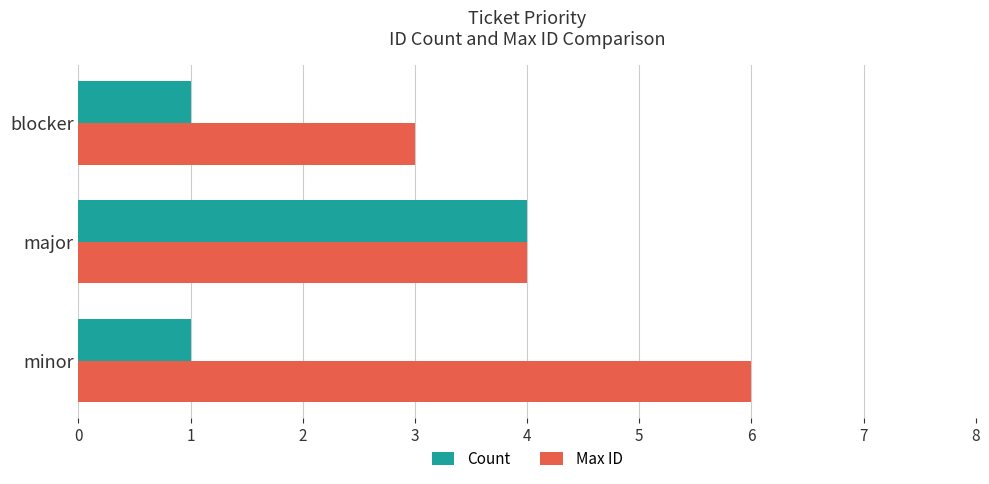

What is the approximate value of Max ID at blocker?

3